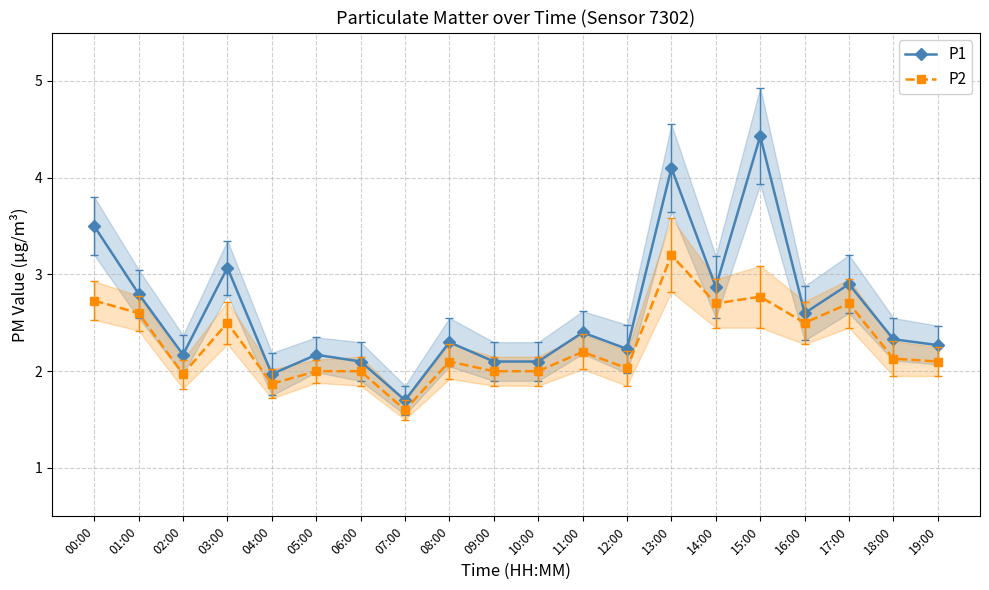

Which series has the largest range (max minus min)?

P1